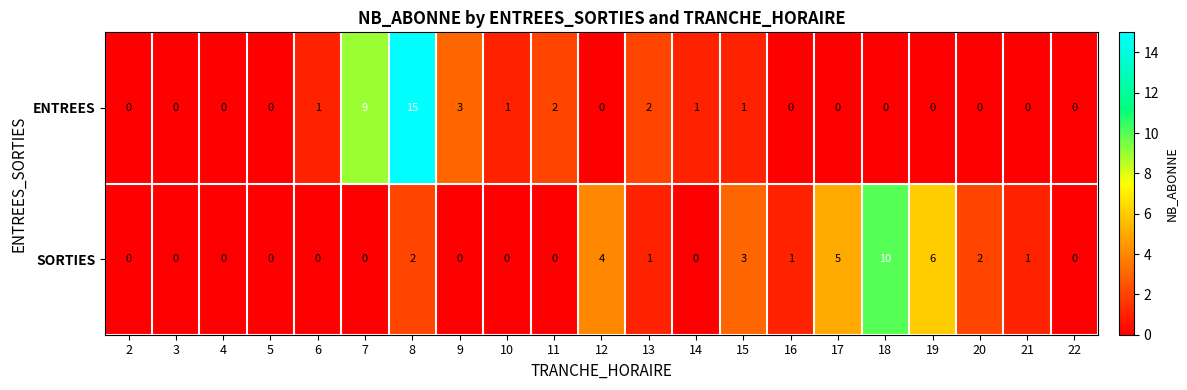

Rank the series by their maximum value, from lowest to highest.

SORTIES, ENTREES